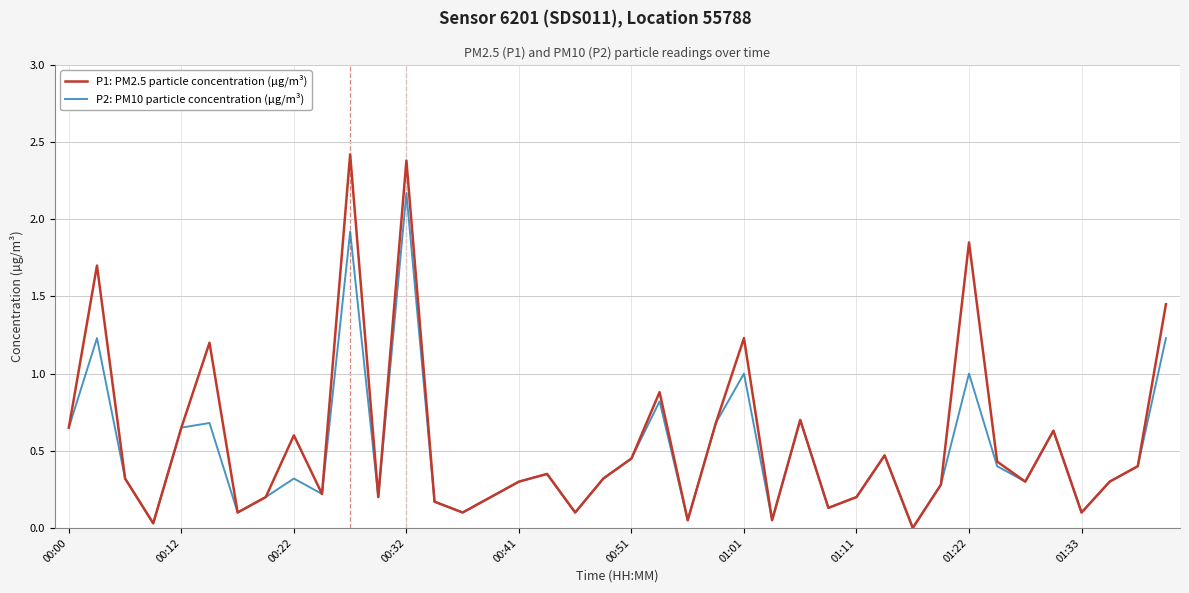

How many series are shown in this chart?

2